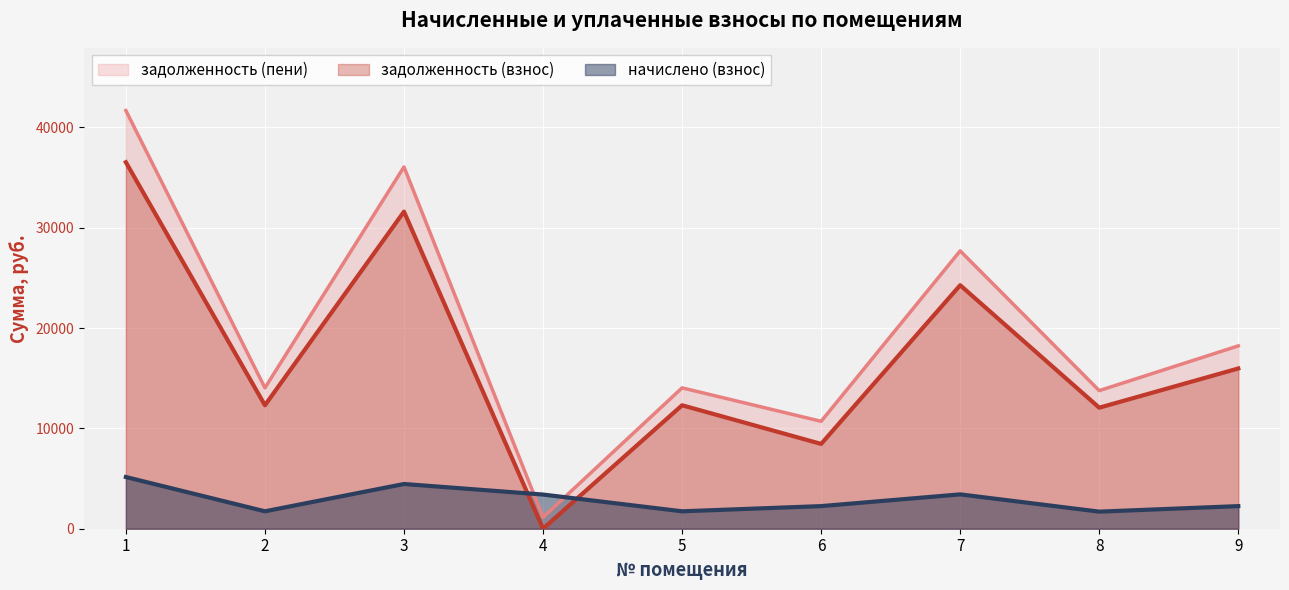

The value of задолженность (пени) at 1 is 24512.2. True or false?

False